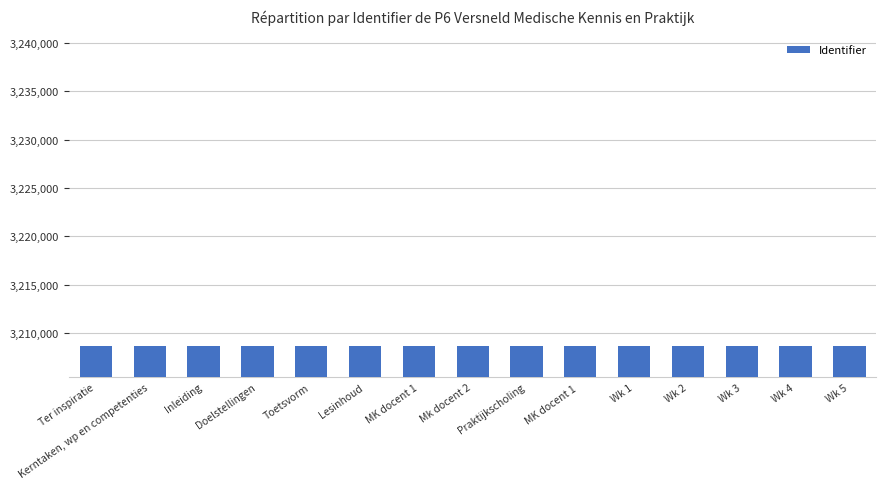

What is the smallest value displayed?

3208622